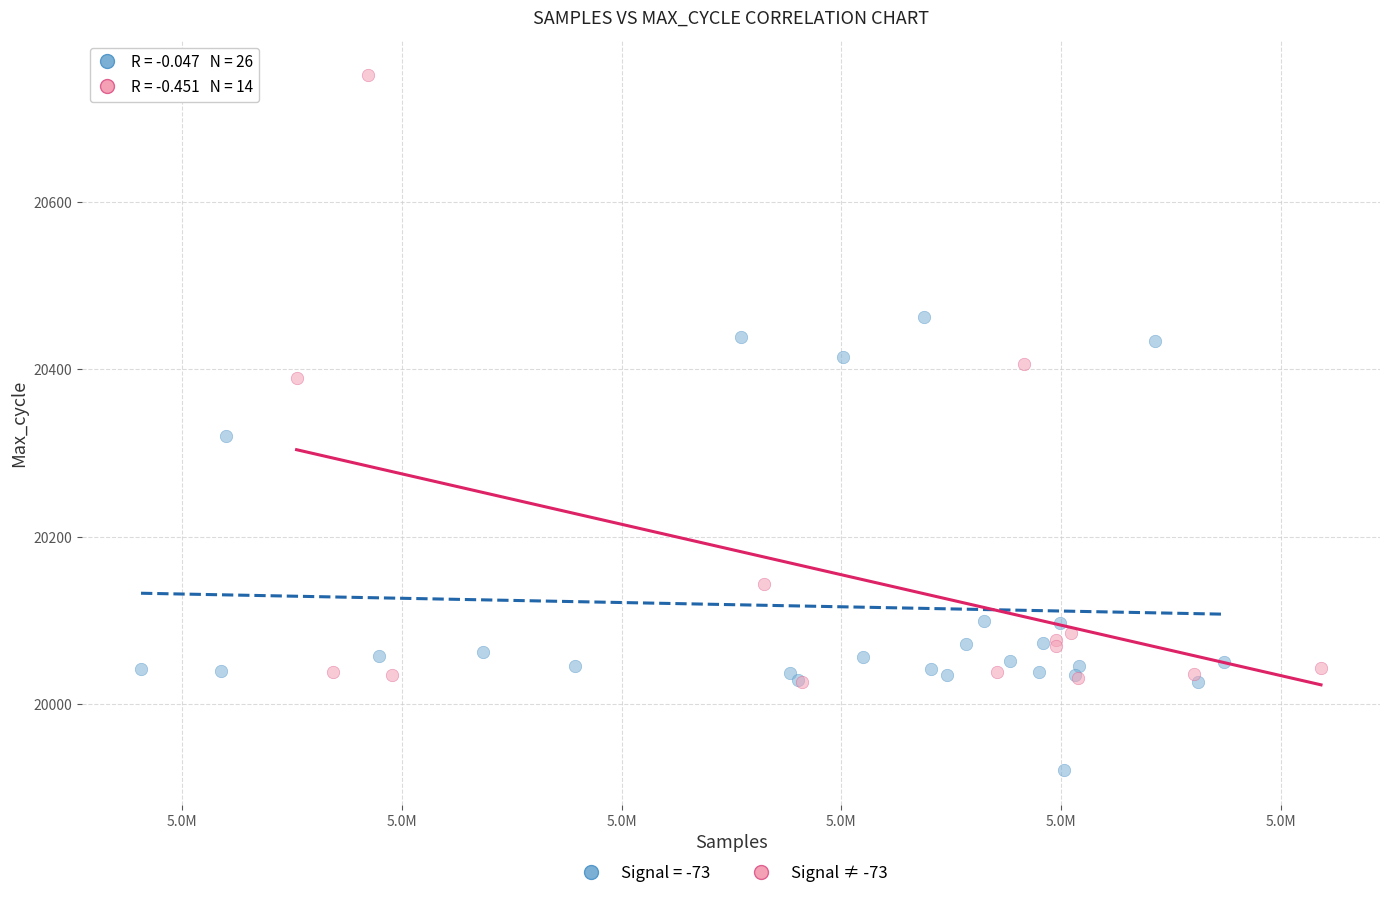

Which series contains the lowest Y value?

Signal = -73